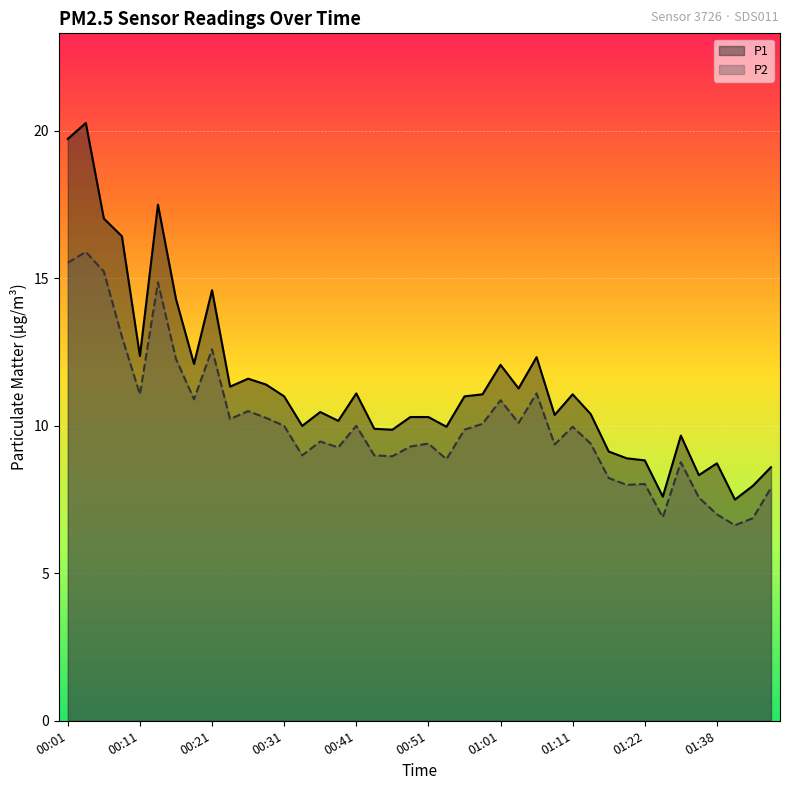

What is the total value across all series at 01:11?

21.0